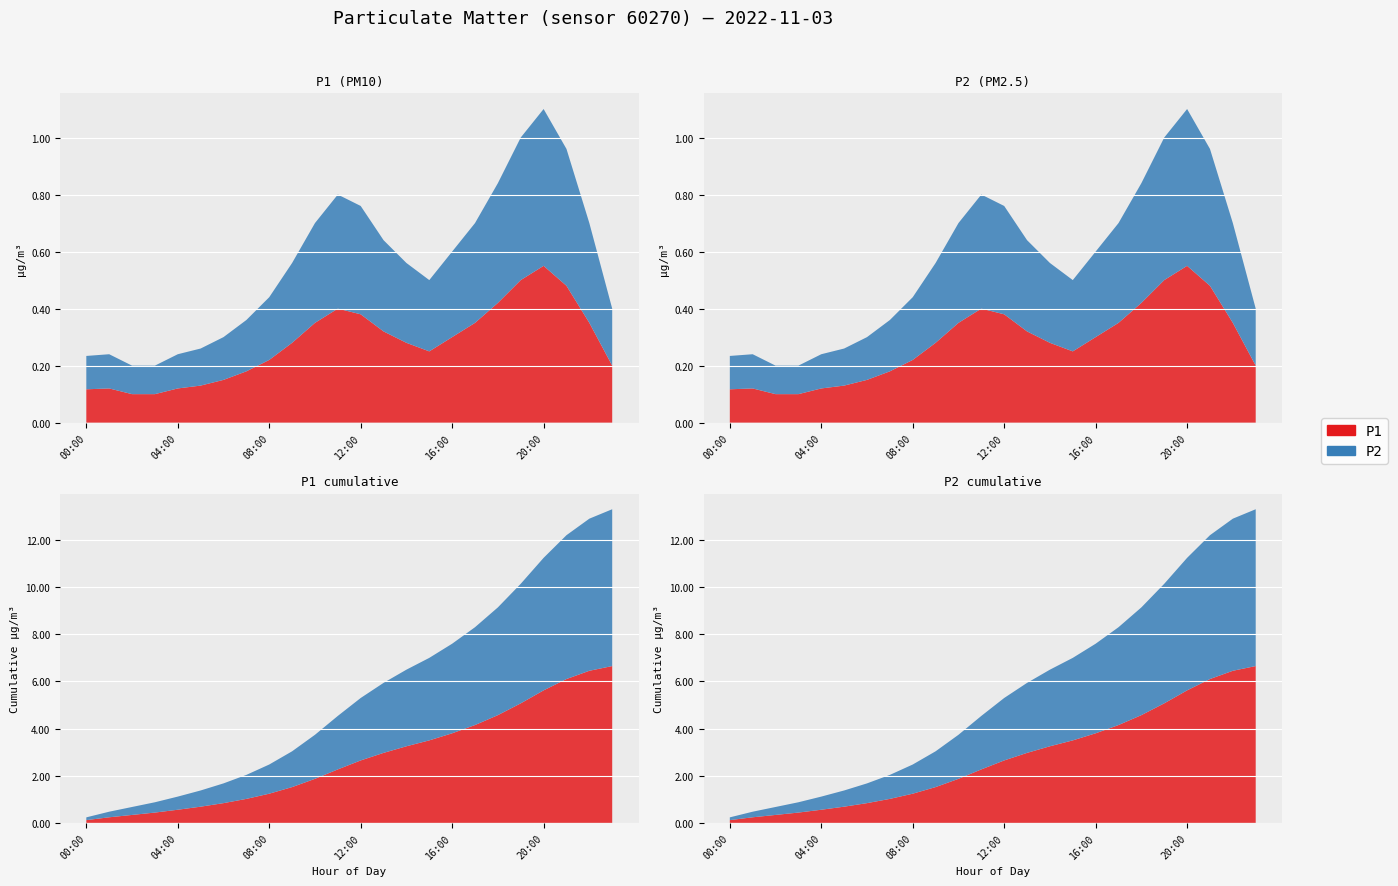

Reading right to left, list all the values displayed in this chart.

P1: 0.2	0.3	0.5	0.6	0.5	0.4	0.3	0.3	0.2	0.3	0.3	0.4	0.4	0.3	0.3	0.2	0.2	0.1	0.1	0.1	0.1	0.1	0.1	0.1
P2: 0.2	0.3	0.5	0.6	0.5	0.4	0.3	0.3	0.2	0.3	0.3	0.4	0.4	0.3	0.3	0.2	0.2	0.1	0.1	0.1	0.1	0.1	0.1	0.1